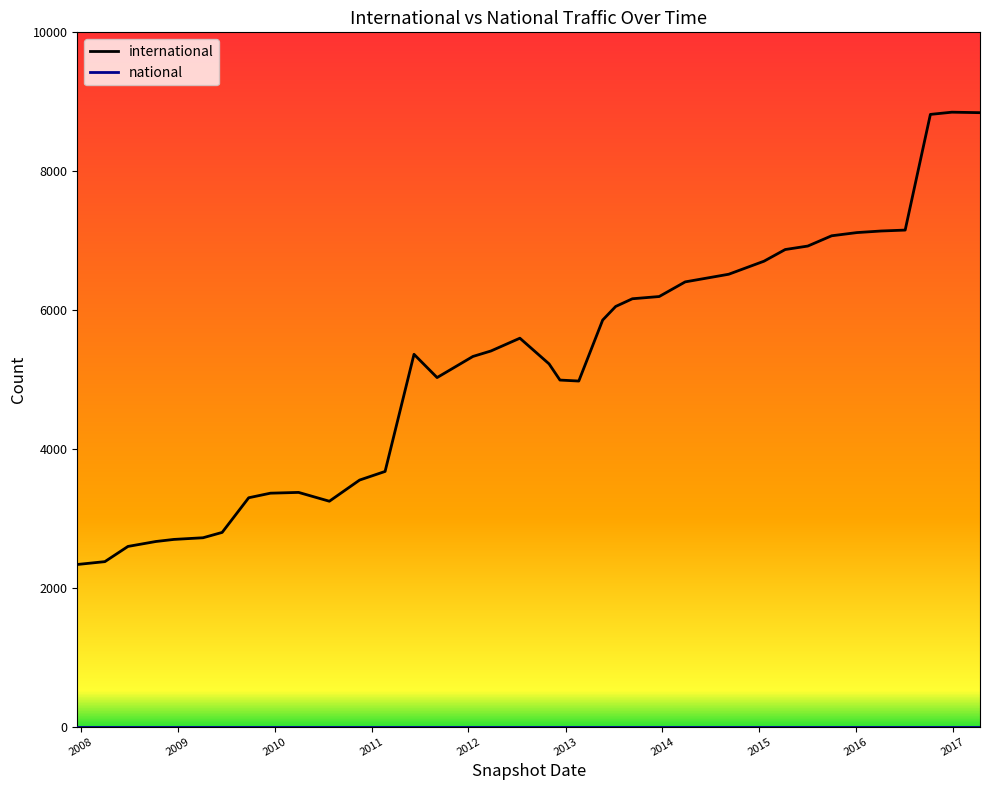

What is the maximum value shown in the chart?

8850